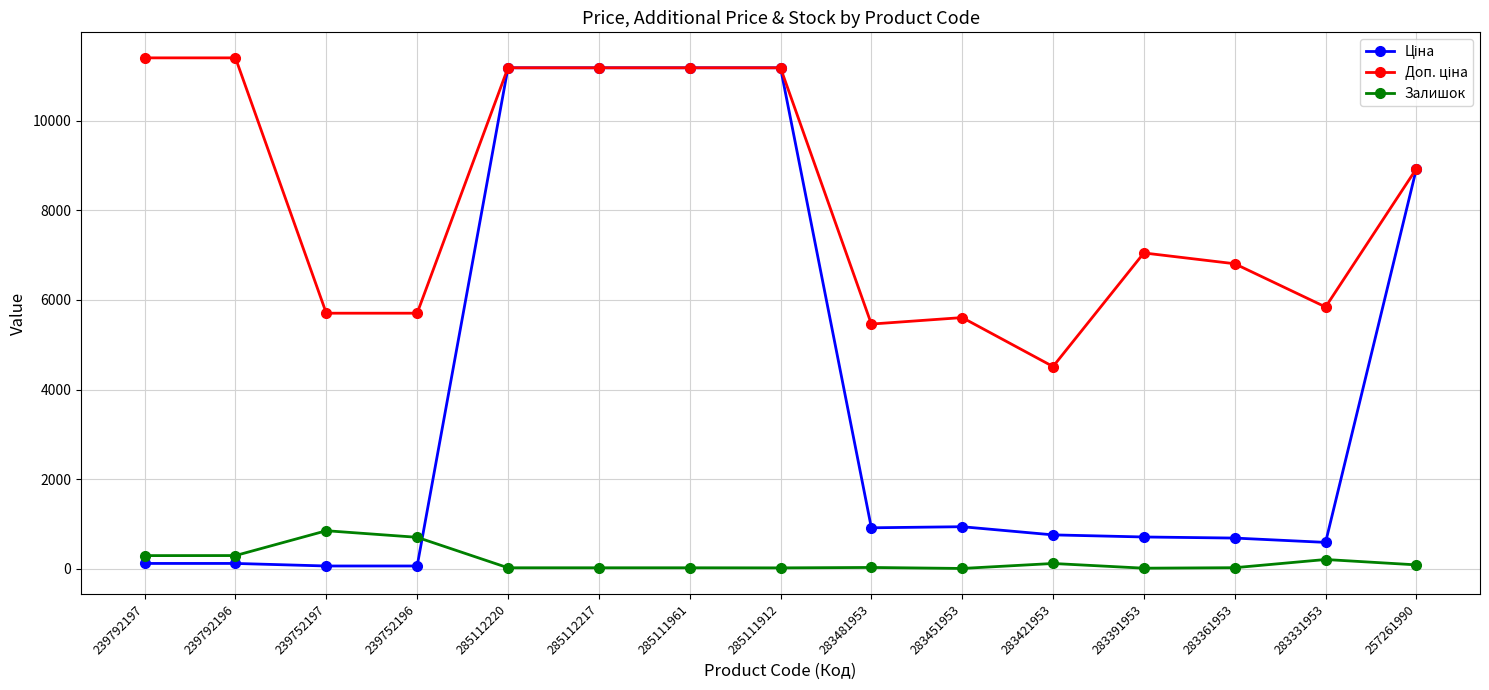

True or false: Залишок has more than 0 points higher than both neighbors.

True